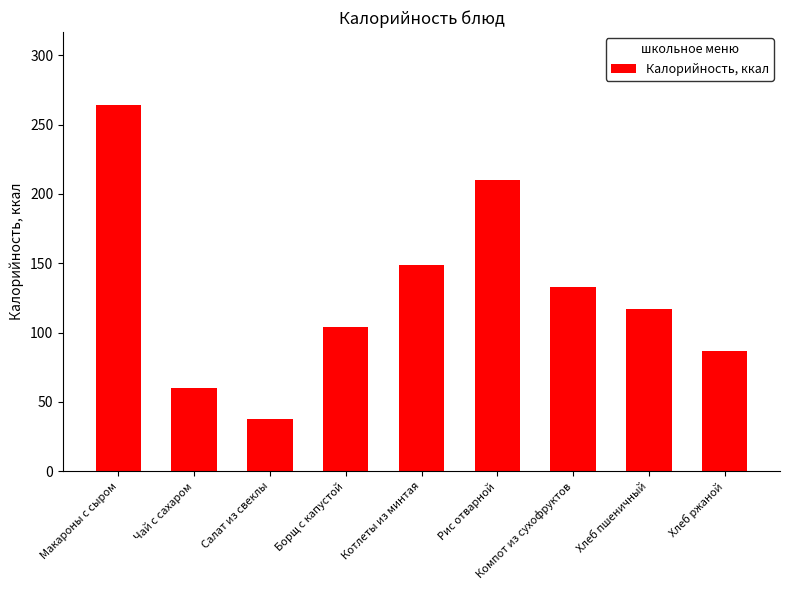

Reading left to right, what are all the values shown in this chart?

264.0	60.0	38.0	103.8	148.5	210.0	133.0	116.9	86.9